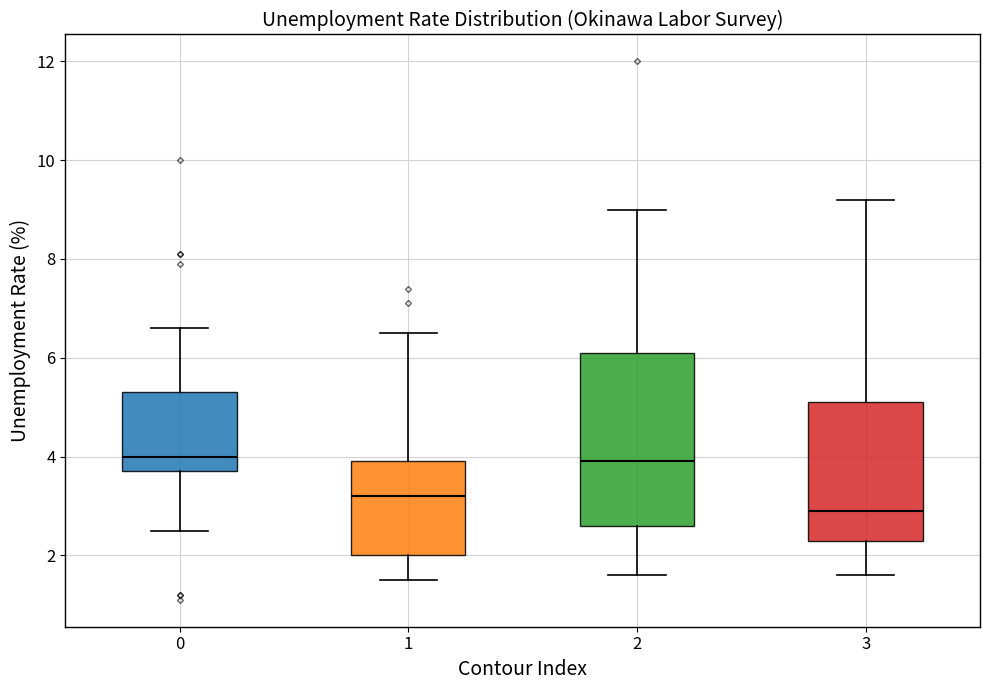

Reading left to right, read every box against the y-axis: the position of its median line, the range the box covers, and the ends of its whiskers. The values are not printed on the chart, so give them approximately, as read against the axis.

0: median 4.0, box 3.8 to 5.4, whiskers 2.6 to 6.6
1: median 3.2, box 2.0 to 4.0, whiskers 1.6 to 6.6
2: median 4.0, box 2.6 to 6.2, whiskers 1.6 to 9.0
3: median 3.0, box 2.4 to 5.2, whiskers 1.6 to 9.2